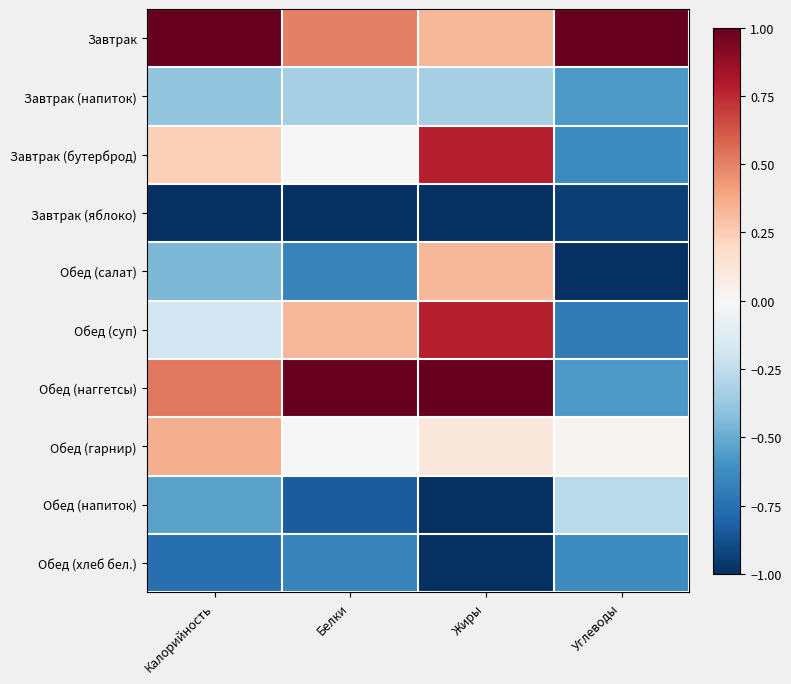

At how many categories does at least one series exceed 0?

4